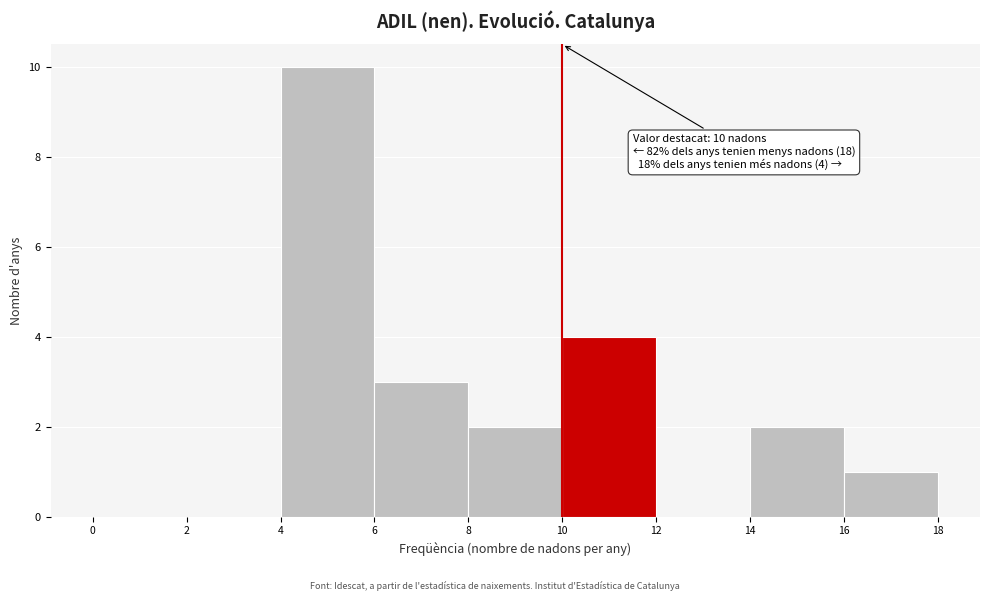

Over which range of the x-axis is the bar tallest?

4 to 6